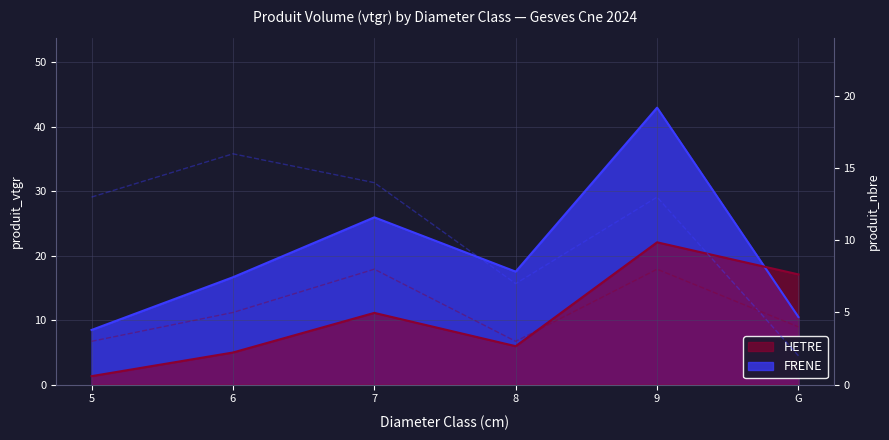

How many interior local valleys does the nbre FRENE series have?

1